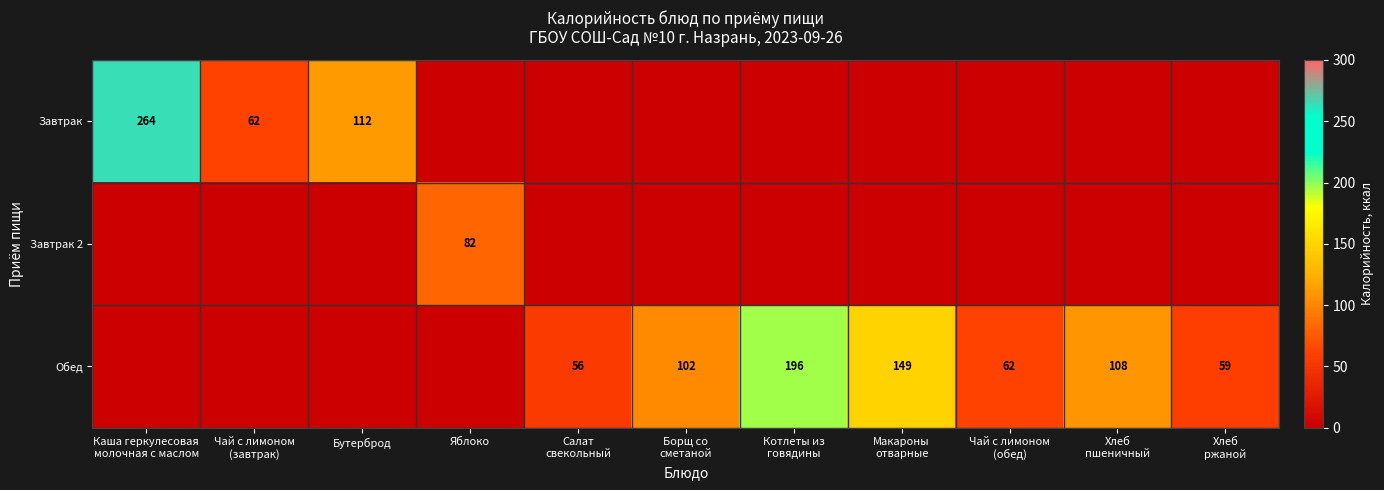

Count the number of data series in this chart.

3